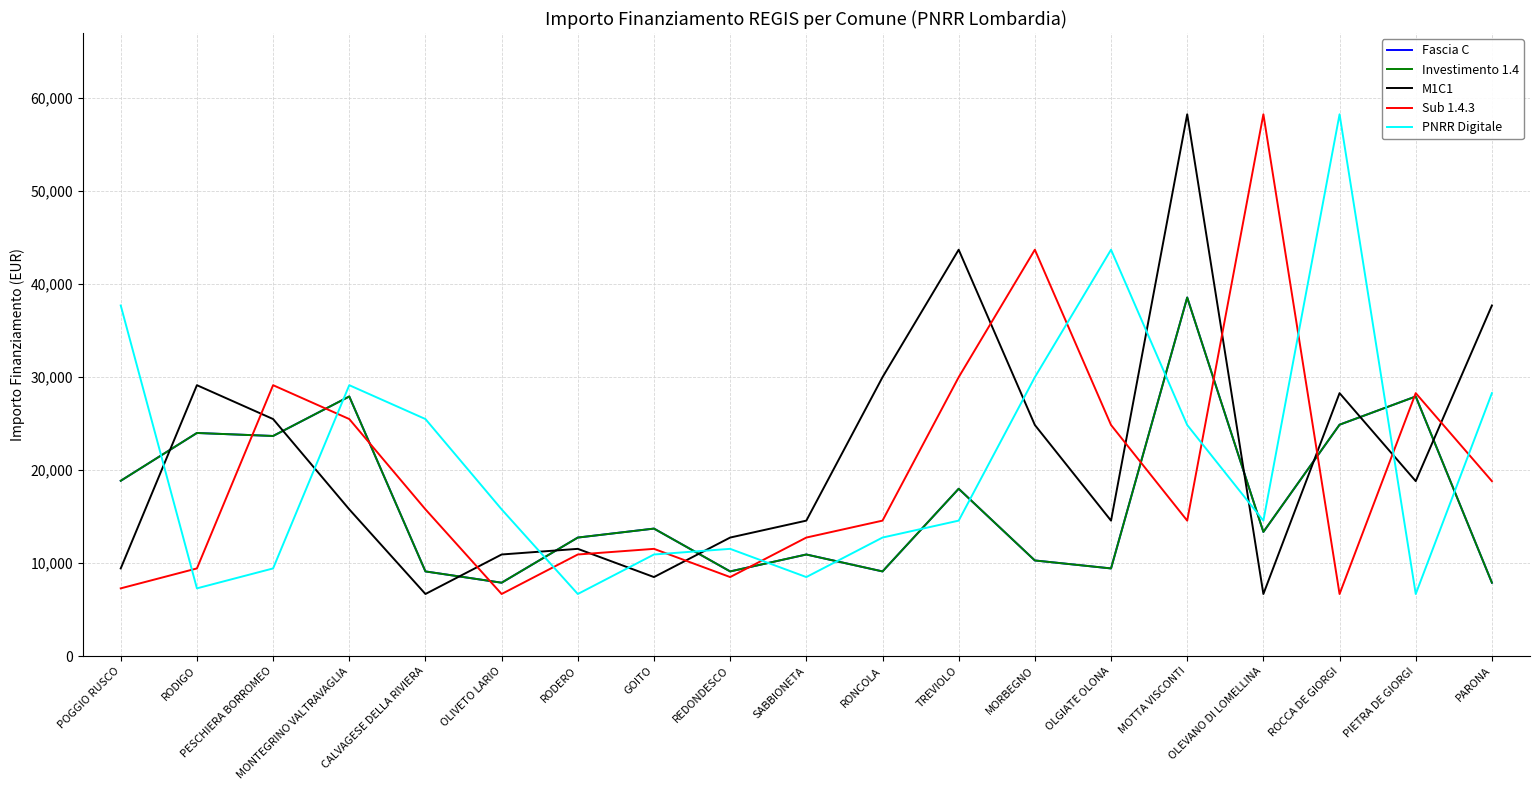

Does the chart have visible grid lines?

Yes